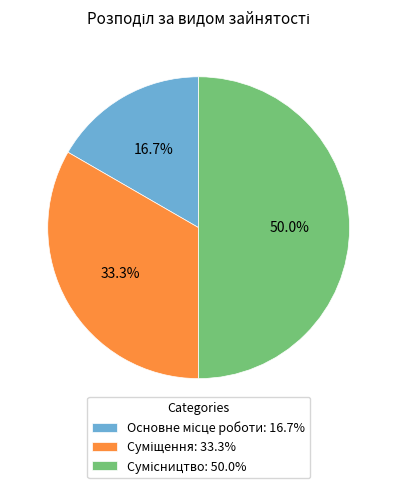

Is Суміщення the majority of the pie?

No